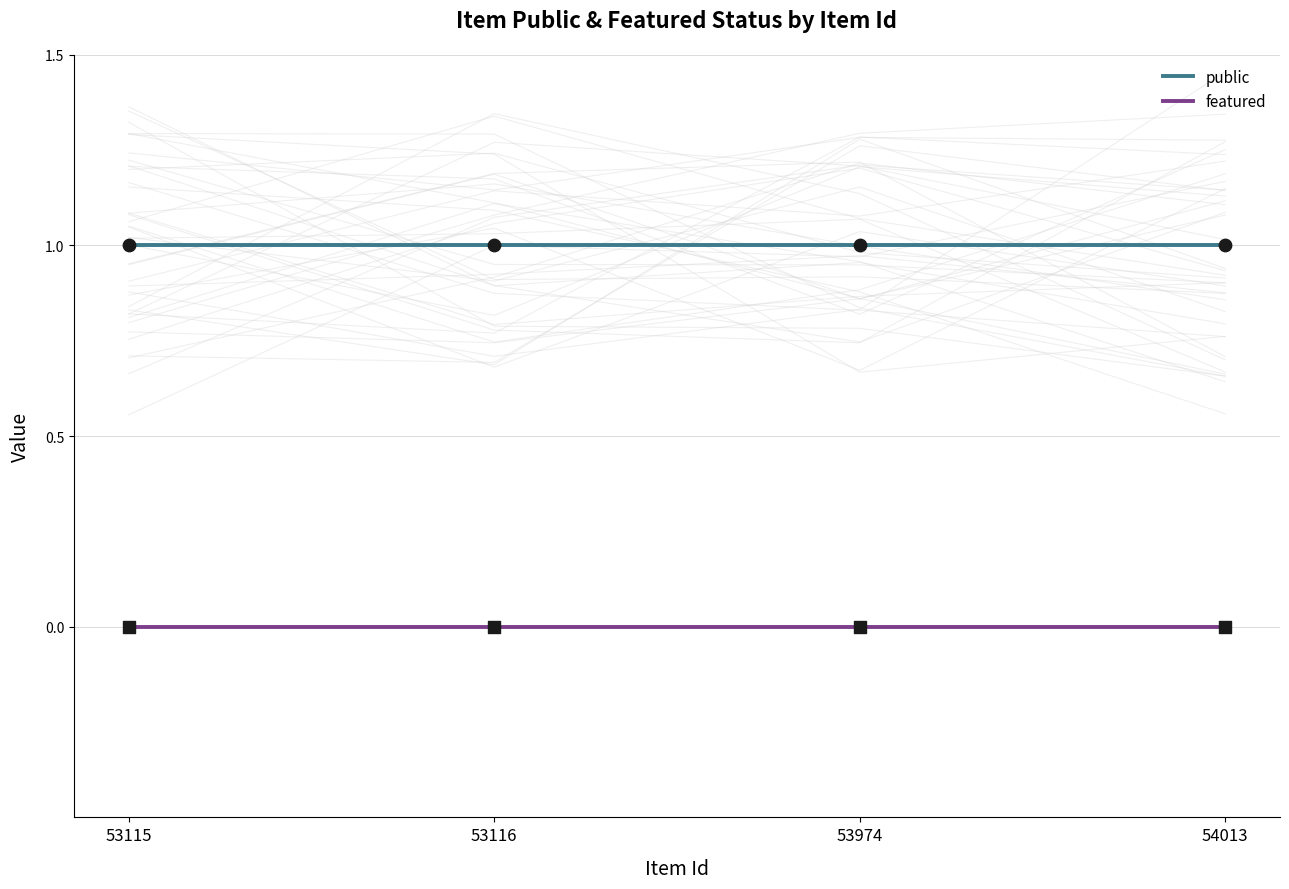

What are all the series names shown in the legend?

public, featured